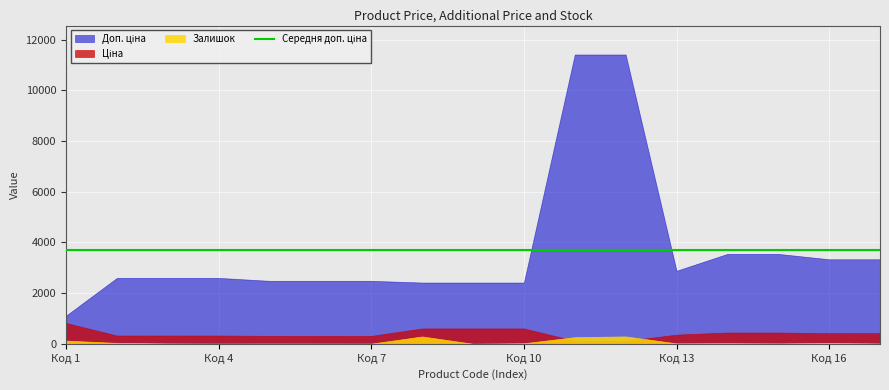

What is the difference between the maximum and minimum values in the Залишок series?

290.0